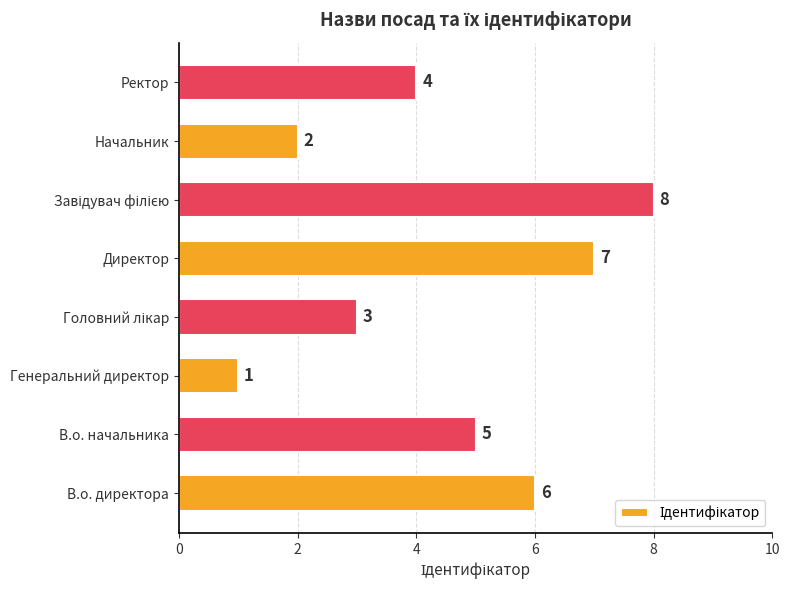

At which category does the chart reach its minimum across all series?

Генеральний директор